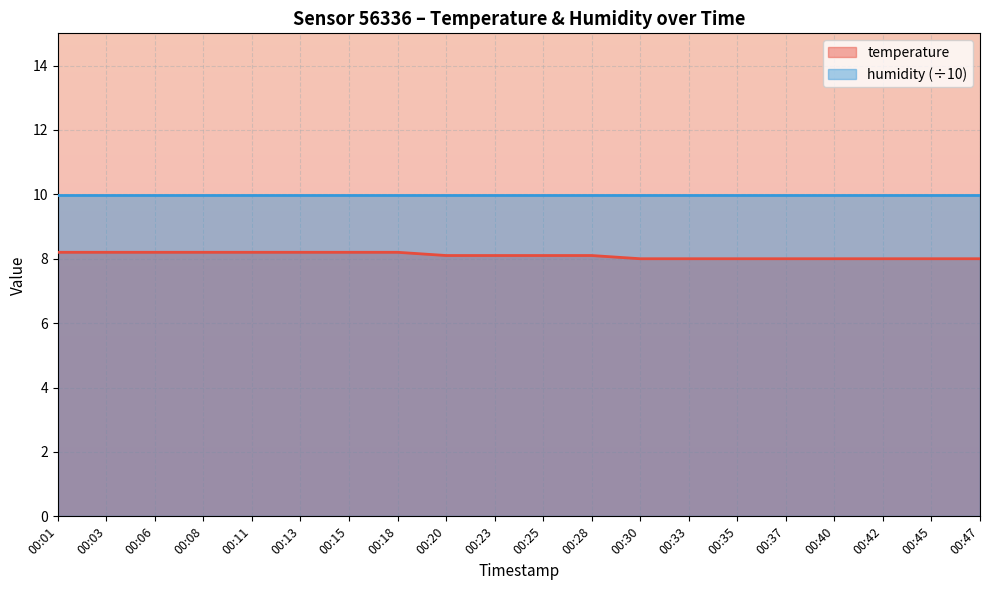

Approximately how many times larger is the value at 00:13 compared to 00:40?

1.0